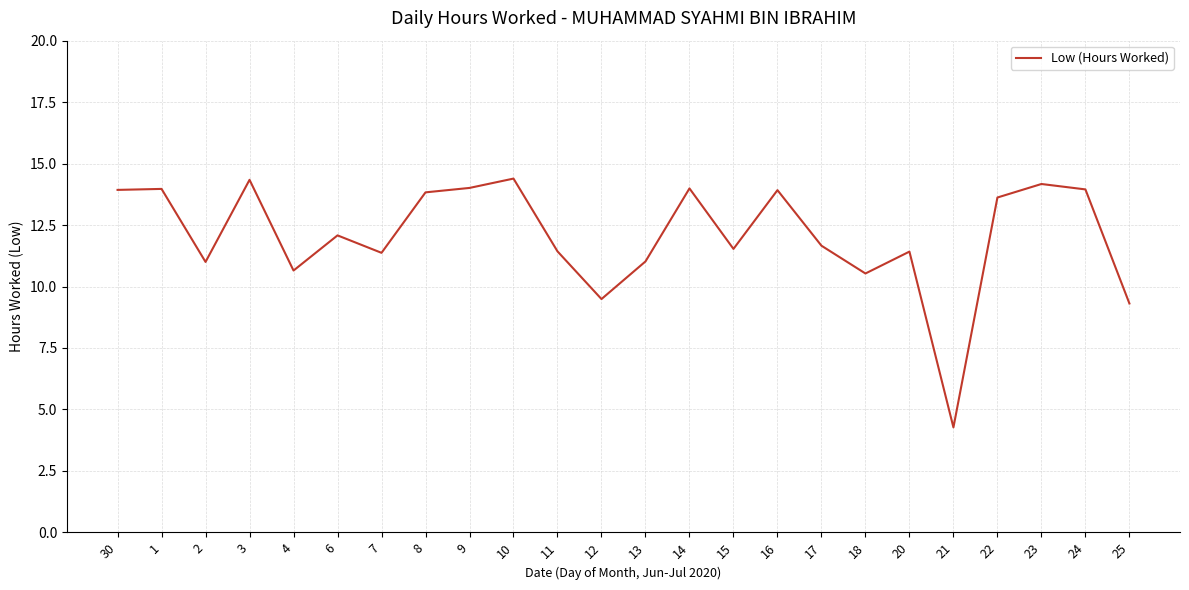

Is it true that the value at 14 is 7.0?

False